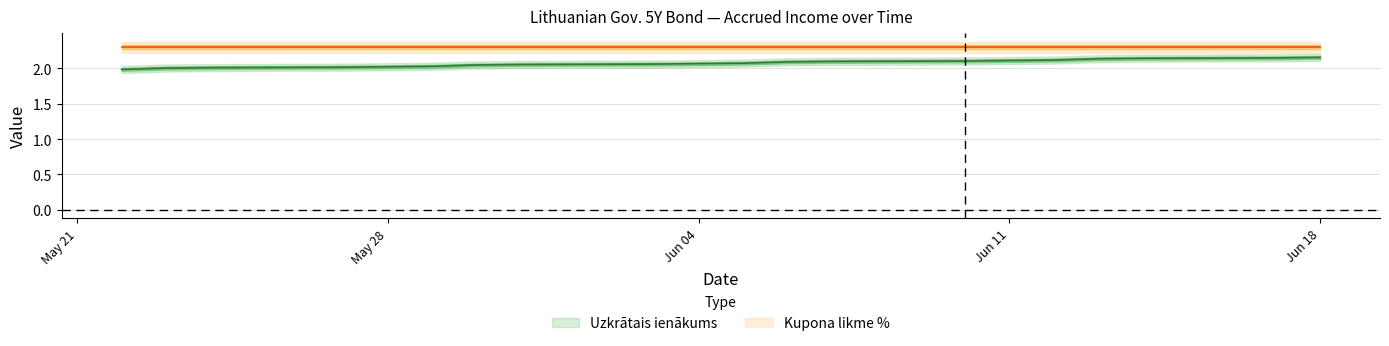

What is the minimum value shown in the chart?

2.0